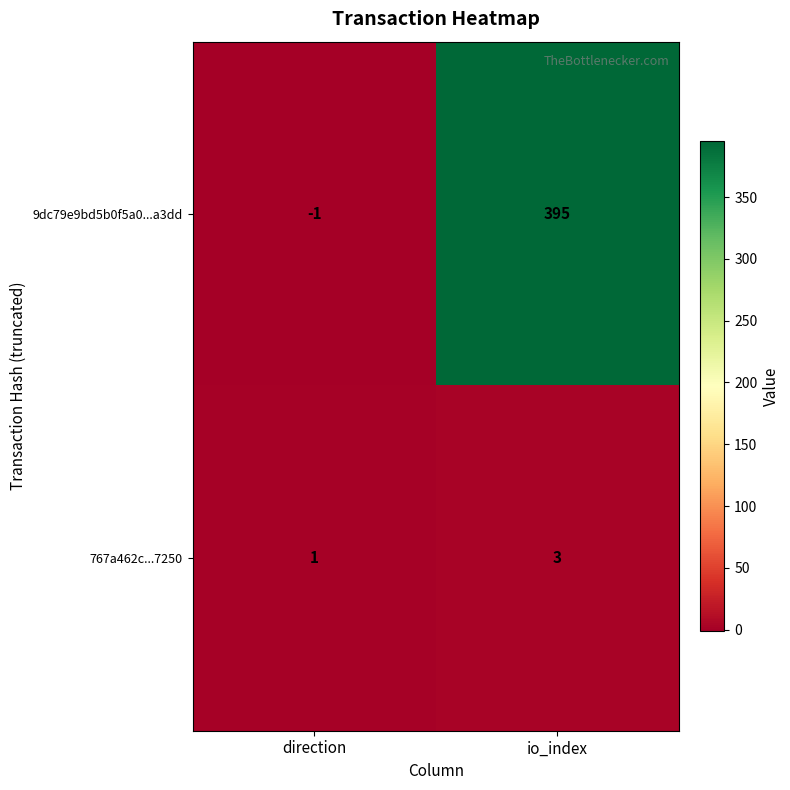

Which series changed the most between direction and io_index?

9dc79e9bd5b0f5a0...a3dd